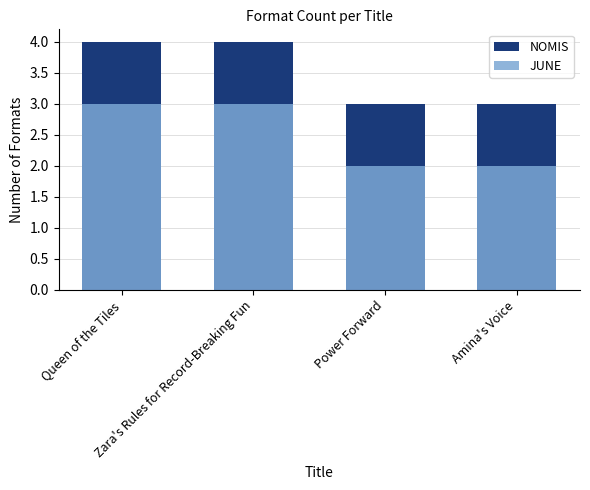

Which series changed the most between Zara's Rules for Record-Breaking Fun and Amina's Voice?

NOMIS